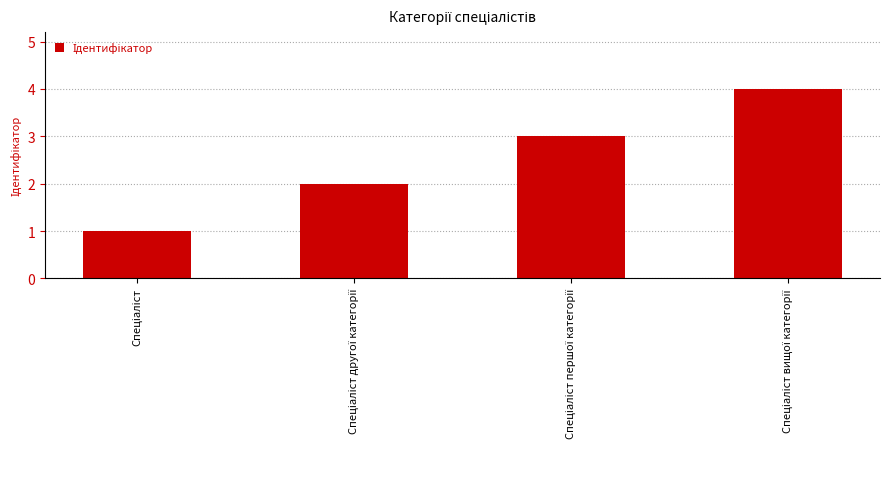

How many data points are less than 3?

2